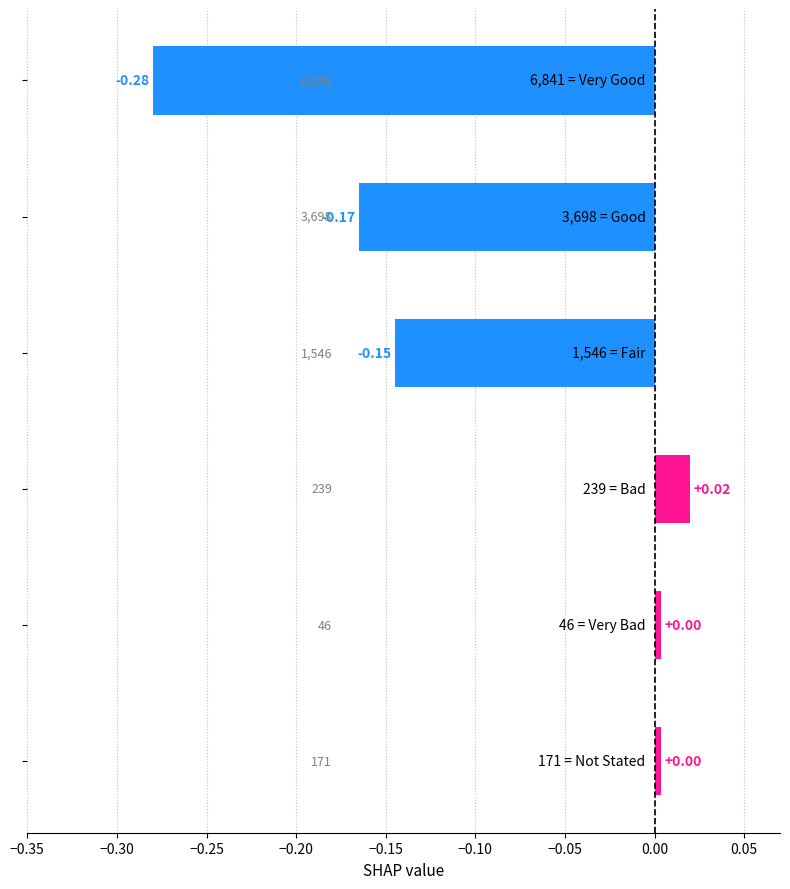

Count the number of data series in this chart.

1